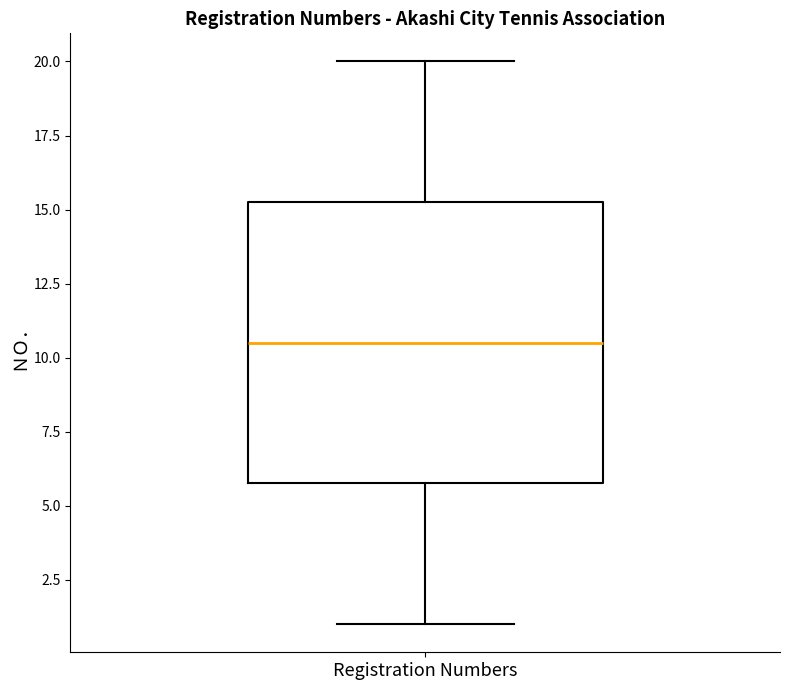

Read this box plot against the y-axis: the position of the median line, the range covered by the box, and the ends of both whiskers. The values are not printed on the chart, so give them approximately, as read against the axis.

median 10.5, box 6.0 to 15.5, whiskers 1.0 to 20.0